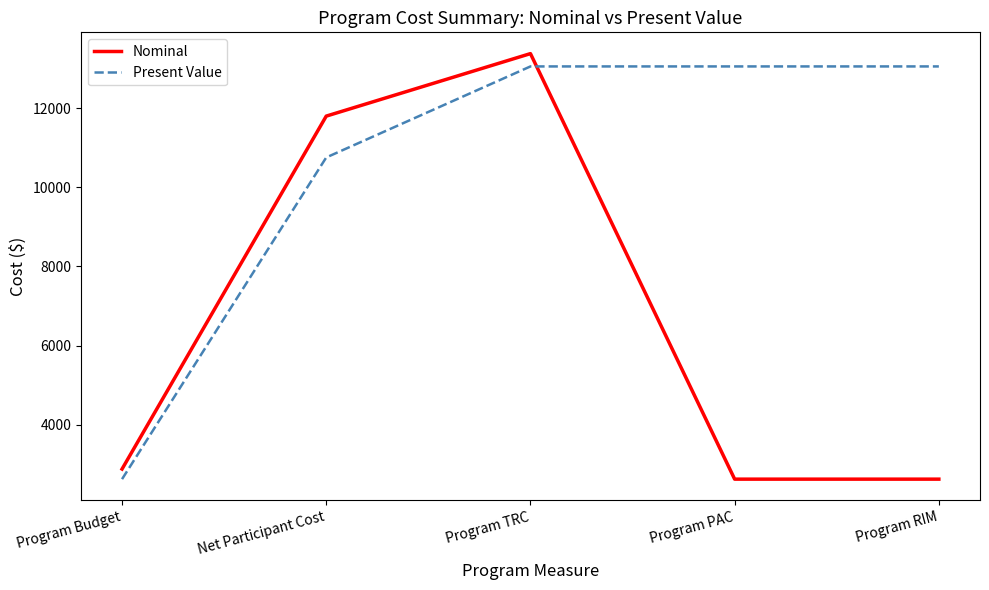

Read the Present Value value at Program TRC.

13055.5